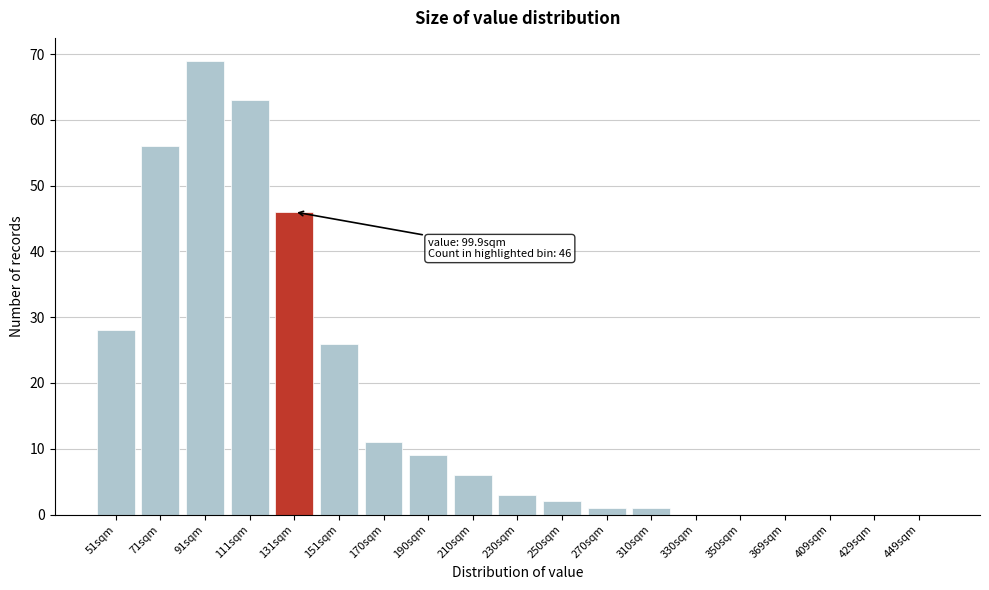

Reading left to right, what are all the values shown in this chart?

51sqm=28	71sqm=56	91sqm=69	111sqm=63	131sqm=46	151sqm=26	170sqm=11	190sqm=9	210sqm=6	230sqm=3	250sqm=2	270sqm=1	310sqm=1	330sqm=0	350sqm=0	369sqm=0	409sqm=0	429sqm=0	449sqm=0